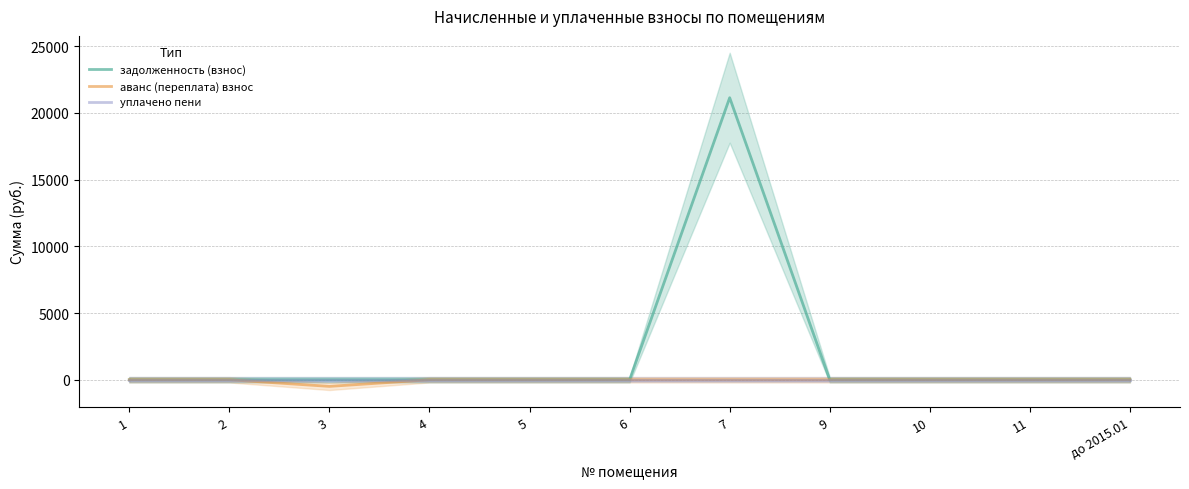

What is the label of the 10th point from the left?

11